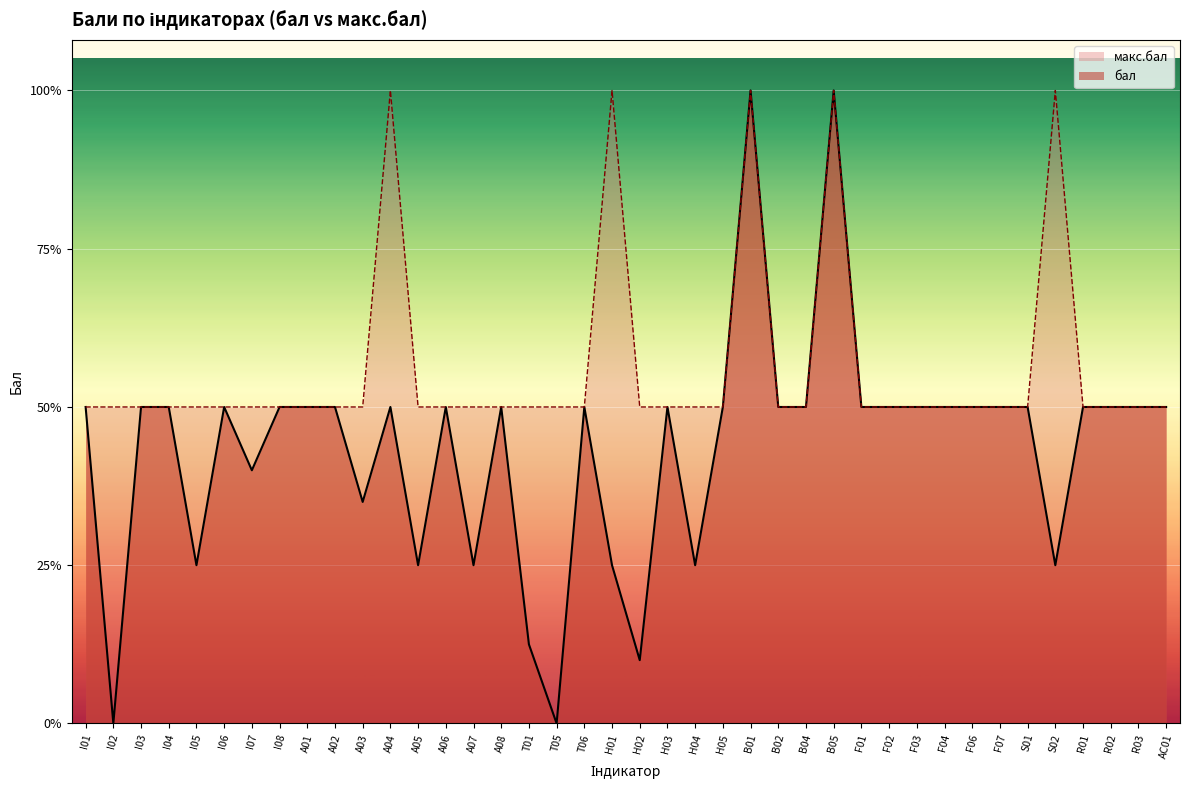

Approximately how many times larger is the value at AC01 compared to B01?

0.5